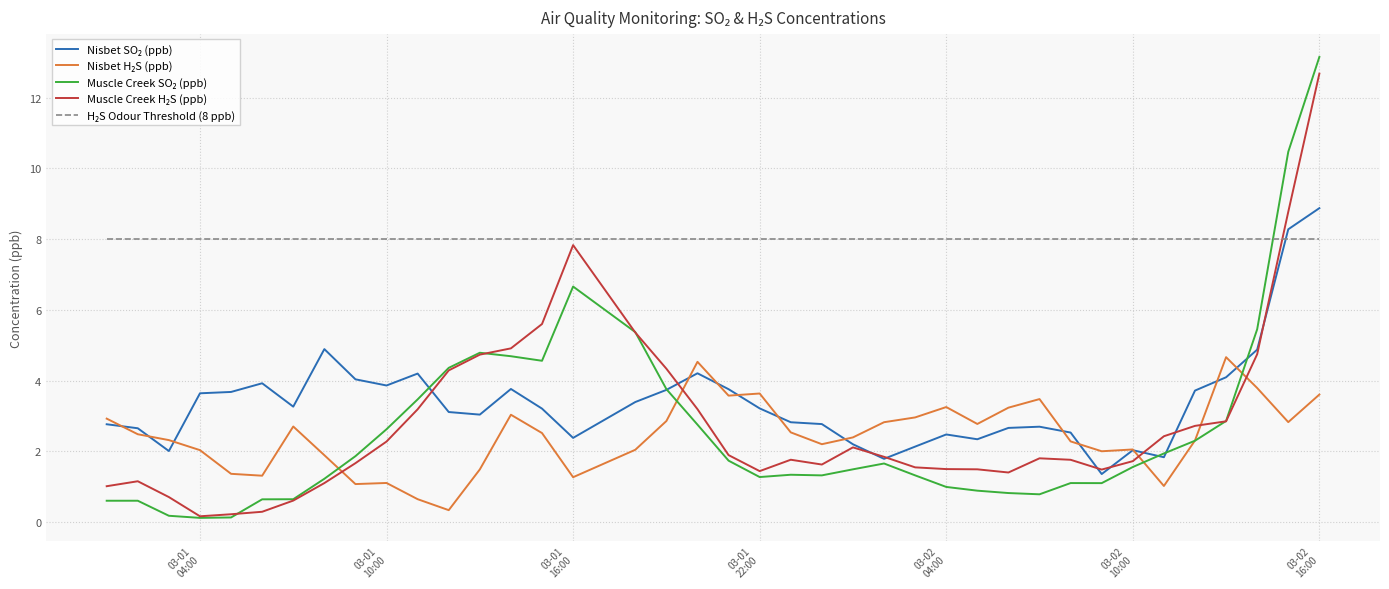

What is the maximum value shown in the chart?

13.2